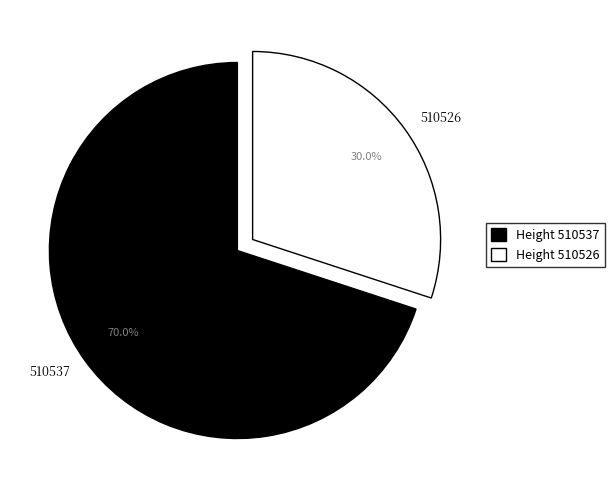

How many slices are in this pie chart?

2